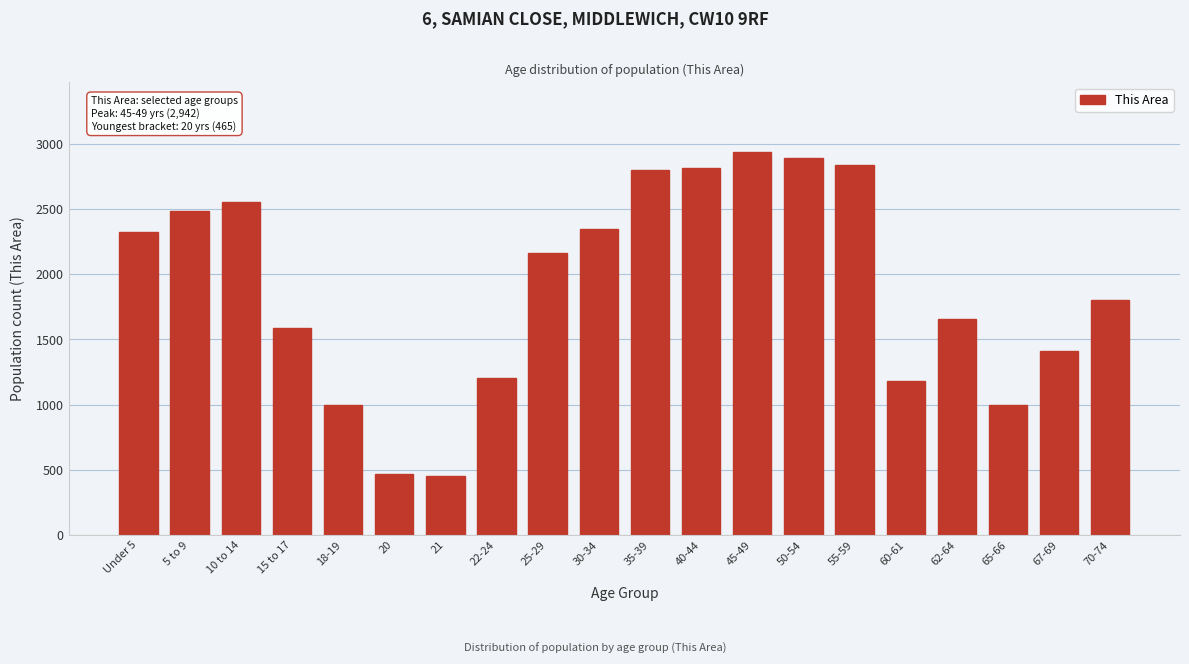

Between 70-74 and 5 to 9, which is larger?

5 to 9